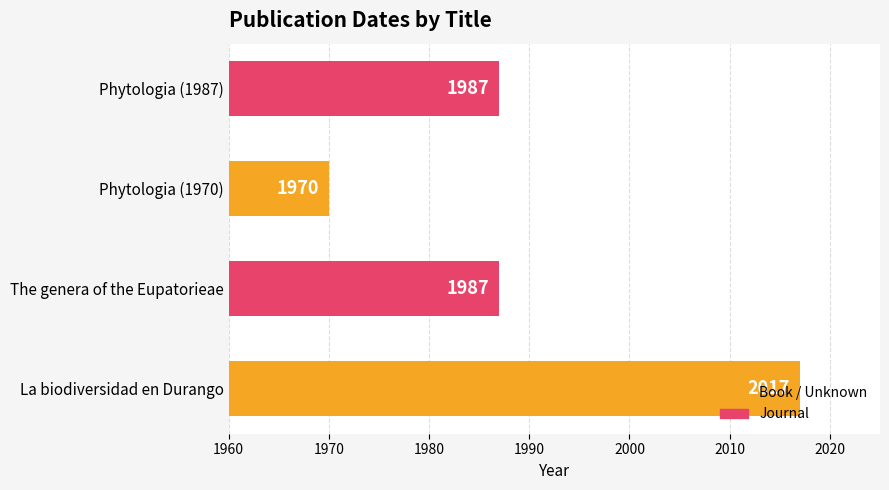

What is the average value?

1990